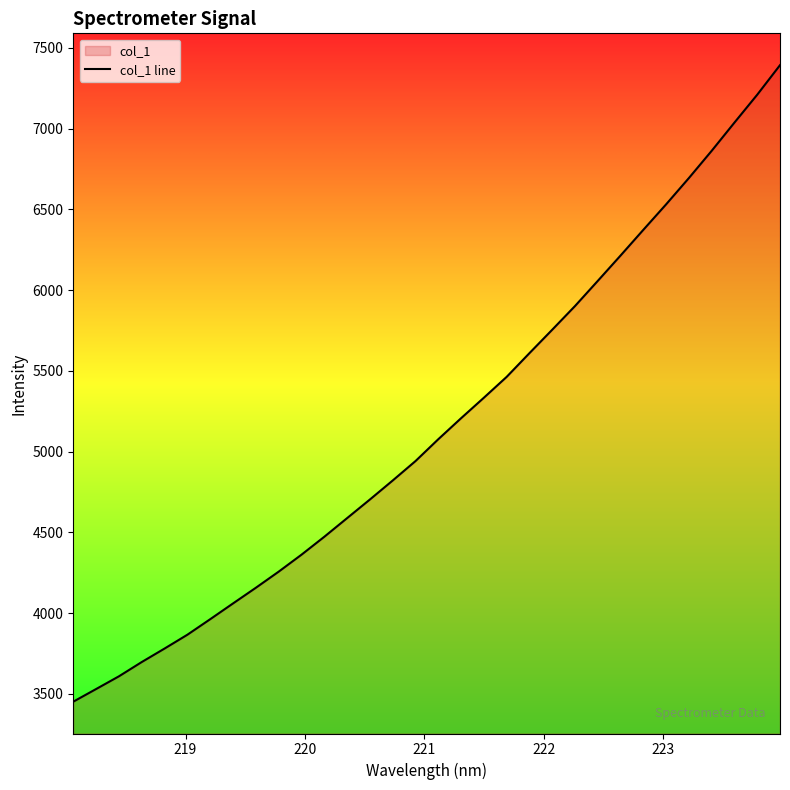

What is the value of the 4th point from the left?

3697.6